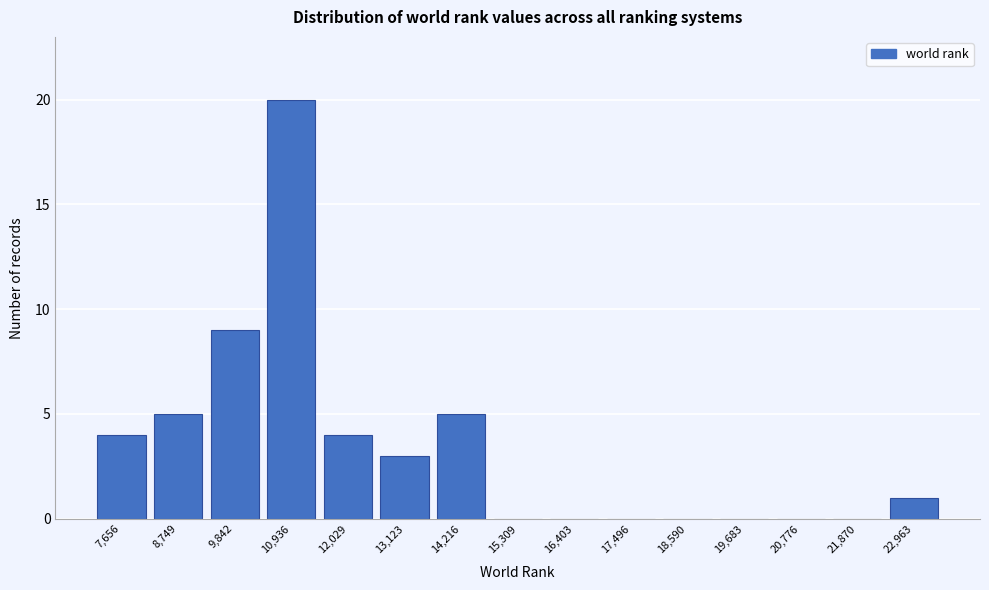

Reading left to right, list all the values displayed in this chart.

7,656=4	8,749=5	9,842=9	10,936=20	12,029=4	13,123=3	14,216=5	15,309=0	16,403=0	17,496=0	18,590=0	19,683=0	20,776=0	21,870=0	22,963=1